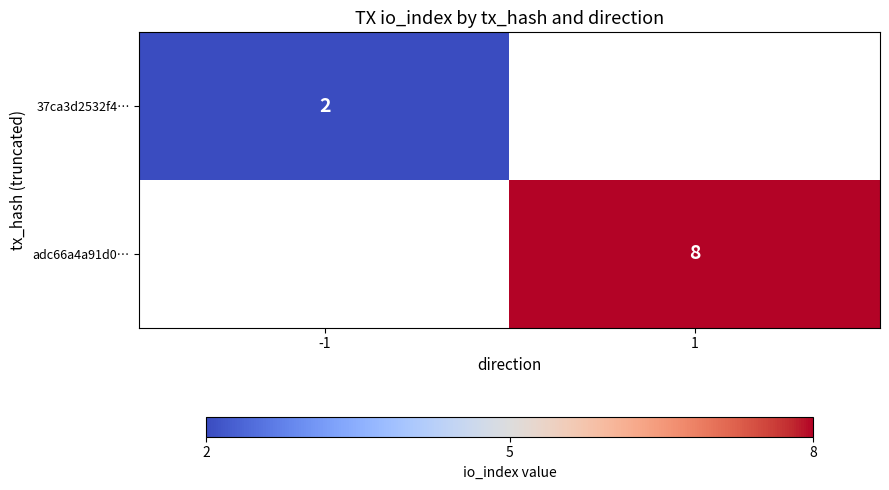

Is the value of adc66a4a91d0… at 1 greater than the value of 37ca3d2532f4… at -1?

Yes